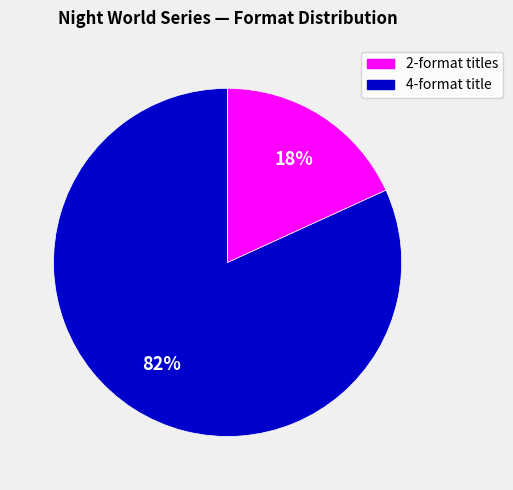

To the nearest percent, what is the average slice percentage?

50%